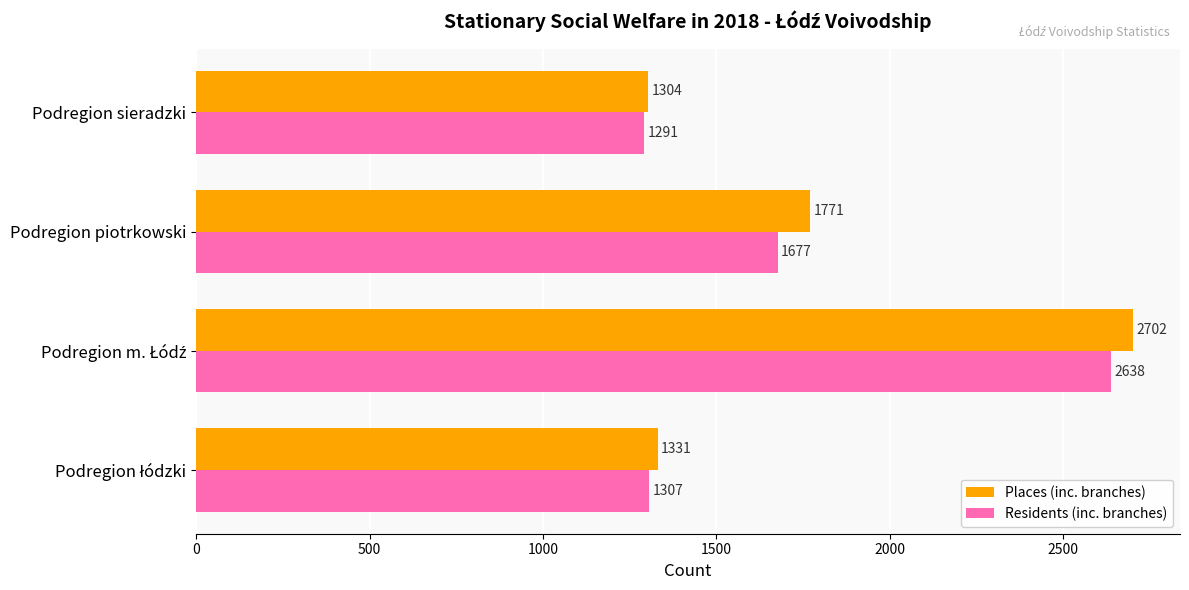

At which label is Places (inc. branches) closest to 2003?

Podregion piotrkowski